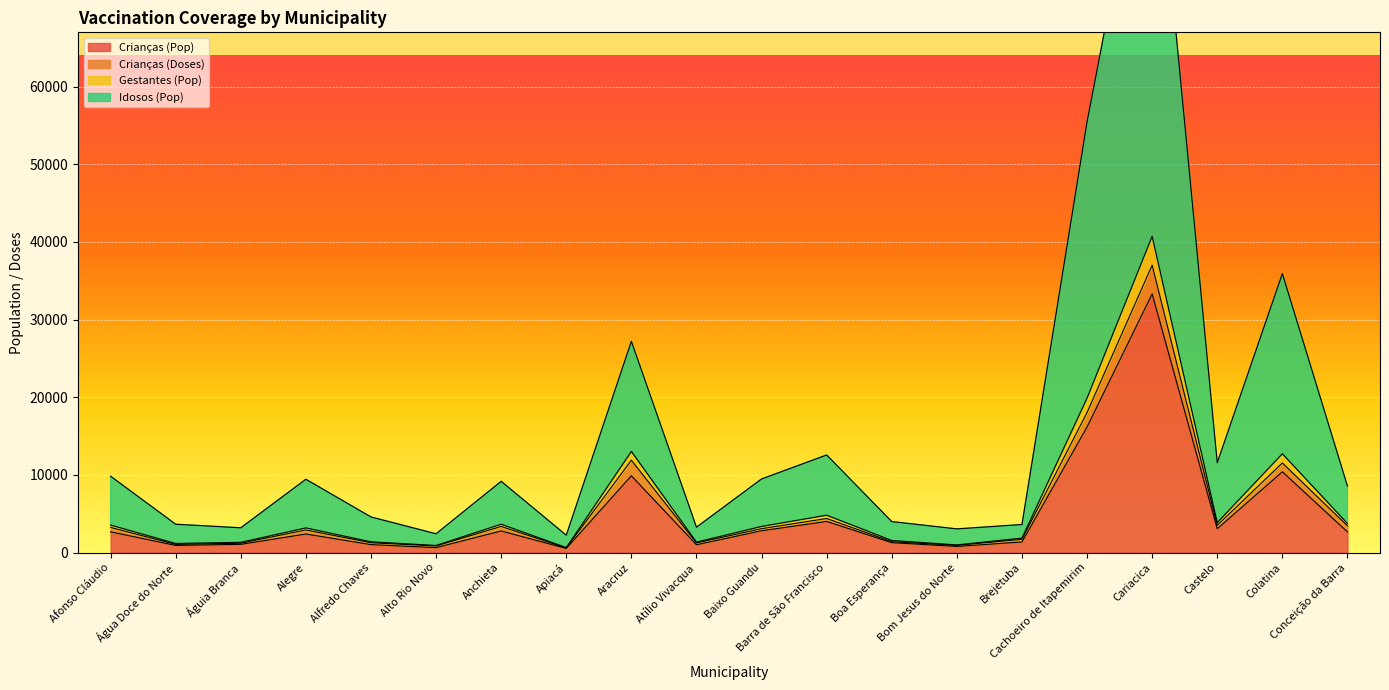

How many values in the Idosos (Pop) series exceed 9172?

10